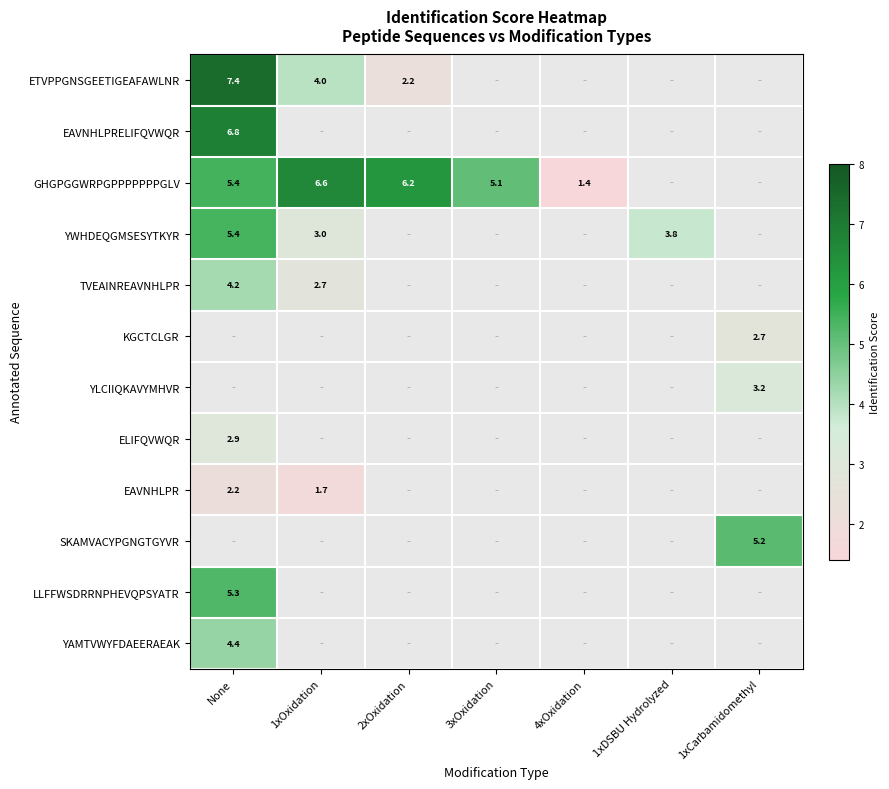

True or false: ETVPPGNSGEETIGEAFAWLNR has a value of 0.5 at 2xOxidation.

False